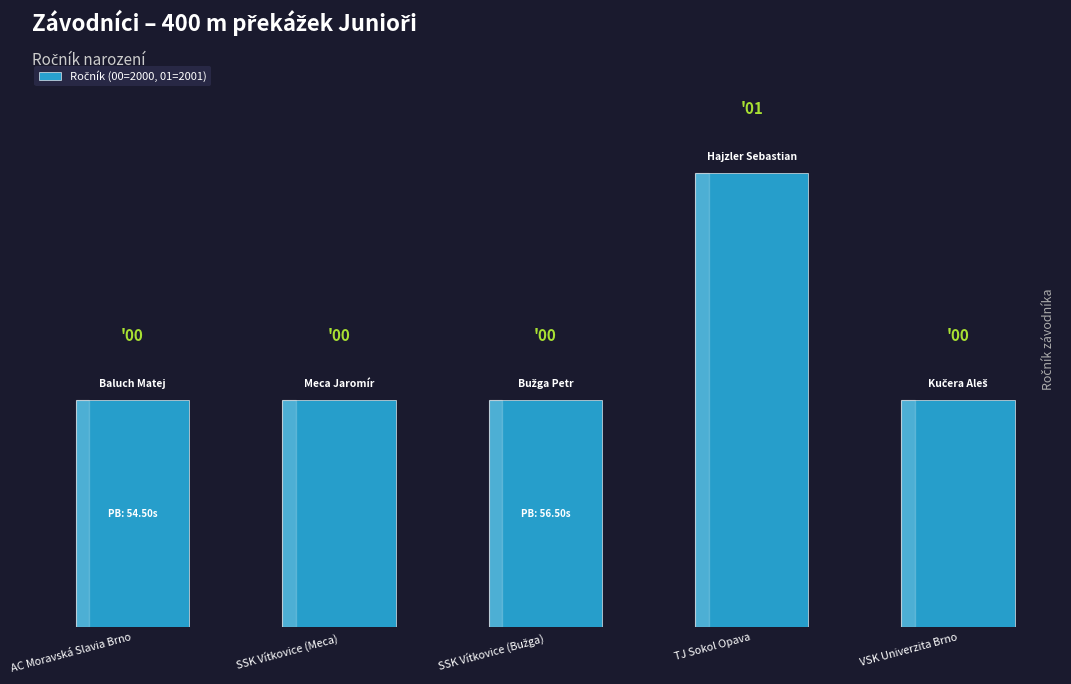

Are the bars horizontal?

No